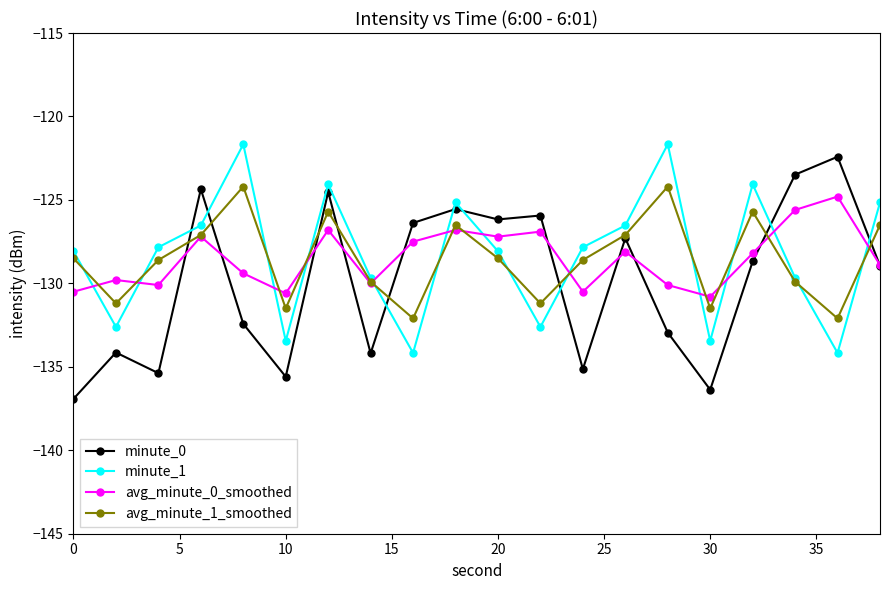

What is the value of the minute_1 point at the 14th from the left?

-126.5